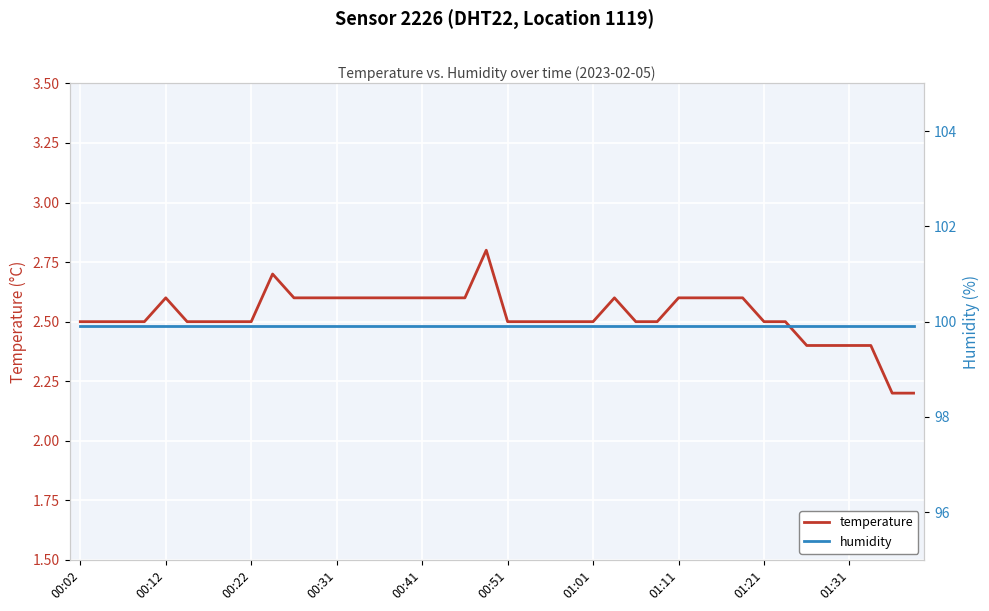

What is the approximate value of temperature at 26?

2.5